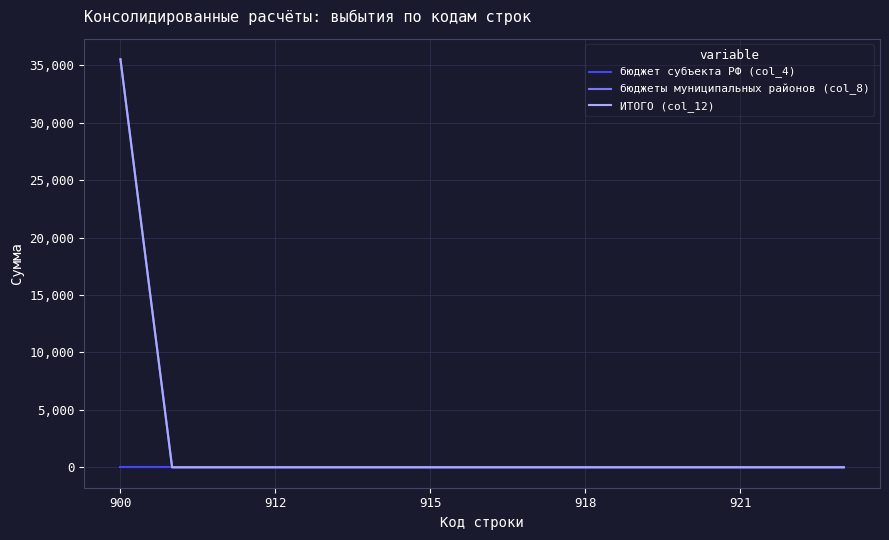

Reading left to right, list all the values displayed in this chart.

бюджет субъекта РФ (col_4): 0.0	0.0	0.0	0.0	0.0	0.0	0.0	0.0	0.0	0.0	0.0	0.0	0.0	0.0	0.0
бюджеты муниципальных районов (col_8): 35525.3	0.0	0.0	0.0	0.0	0.0	0.0	0.0	0.0	0.0	0.0	0.0	0.0	0.0	0.0
ИТОГО (col_12): 35525.3	0.0	0.0	0.0	0.0	0.0	0.0	0.0	0.0	0.0	0.0	0.0	0.0	0.0	0.0